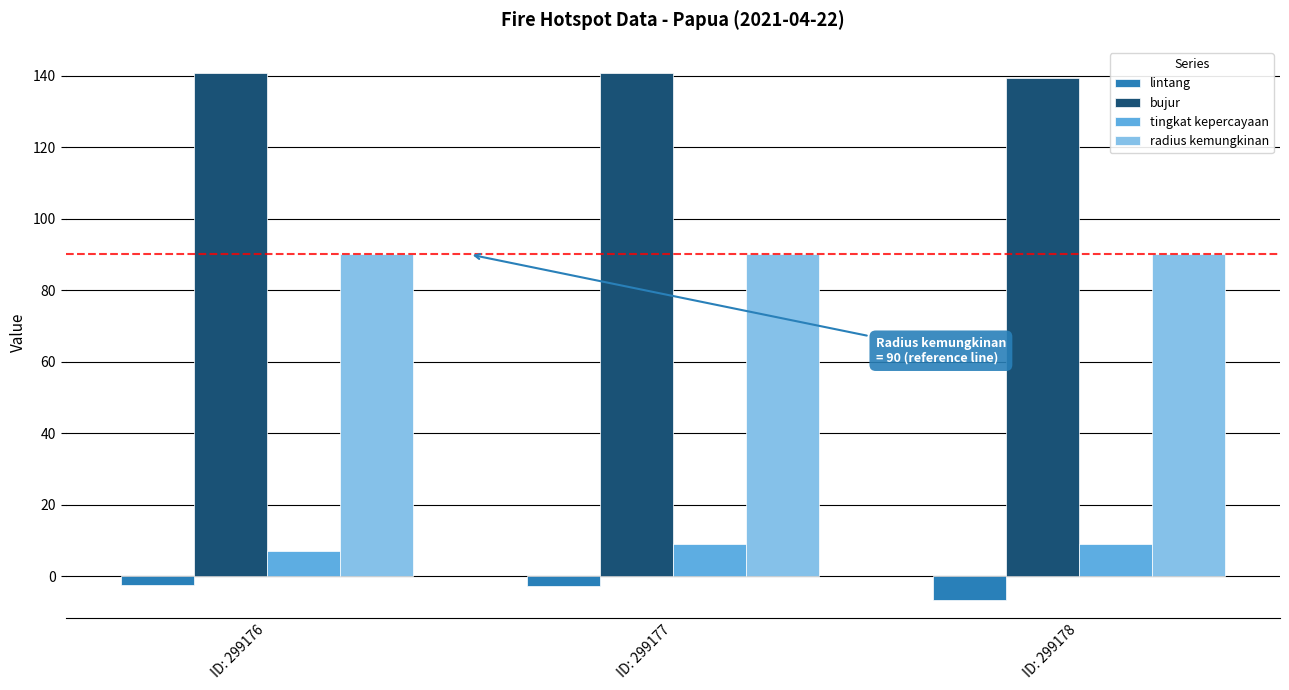

Is it true that radius kemungkinan equals 90.0 at ID: 299177?

True